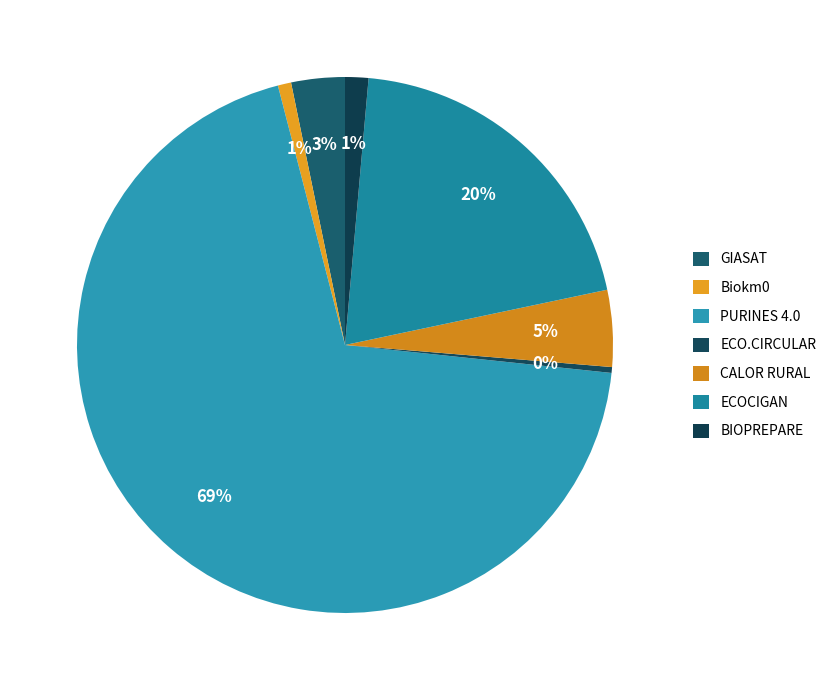

Which category accounts for the majority?

PURINES 4.0